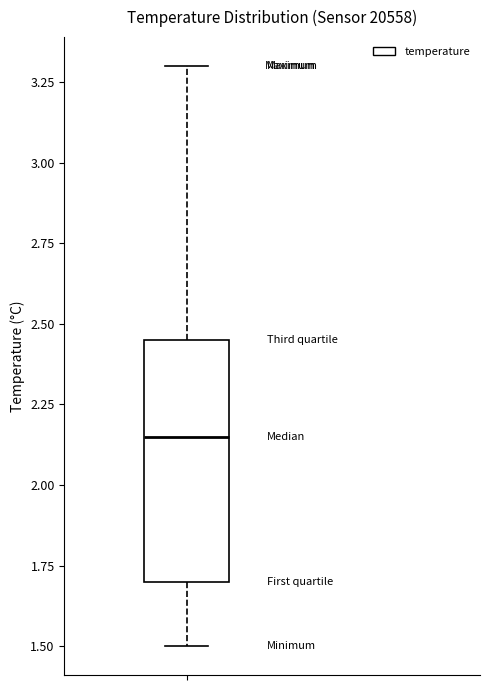

Transcribe this box plot: give where the median line is, the range the box spans, and where the two whiskers end, as read against the y-axis. The values are not printed on the chart, so give them approximately, as read against the axis.

median 2.15, box 1.70 to 2.45, whiskers 1.50 to 3.30